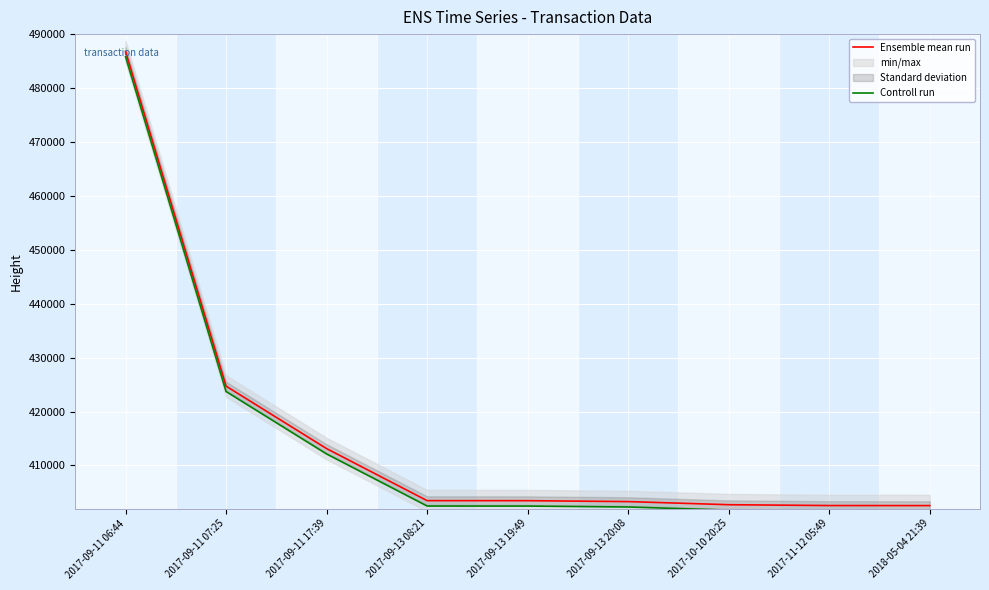

True or false: Controll run and Ensemble mean run intersect in this chart.

False